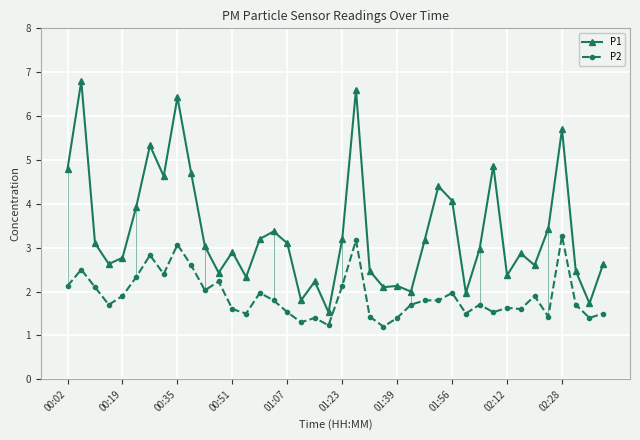

What is the value of the P2 point at the 2nd from the left?

2.5